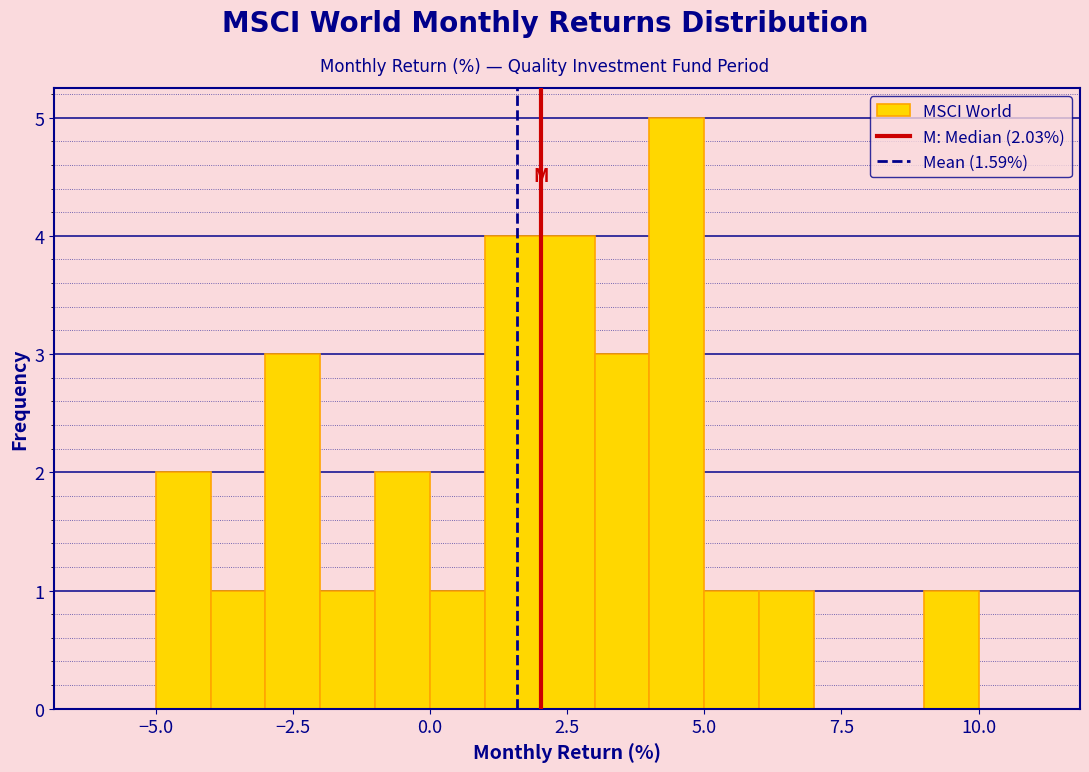

Around what value on the x-axis is the tallest bar? Give the approximate position of its centre, as read against the axis.

4.5